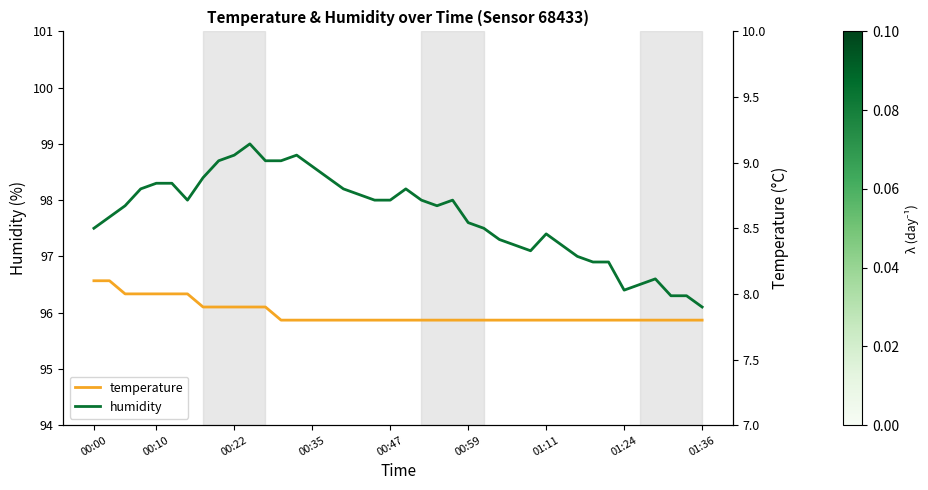

What is the difference between the temperature values at 25 and 11?

0.1